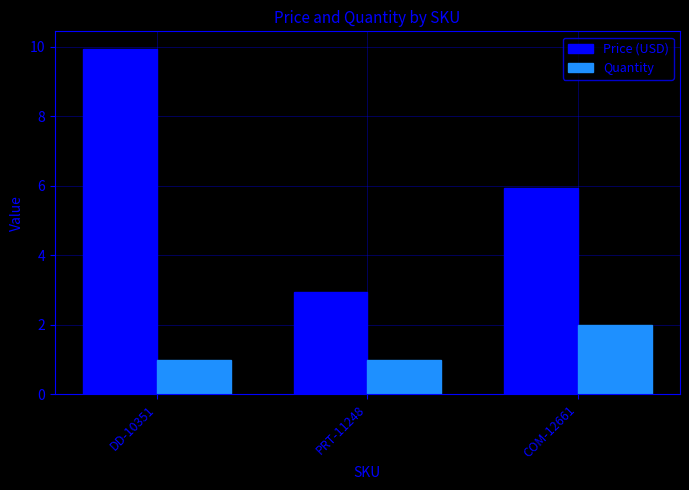

How many values in the Price (USD) series exceed 5?

2